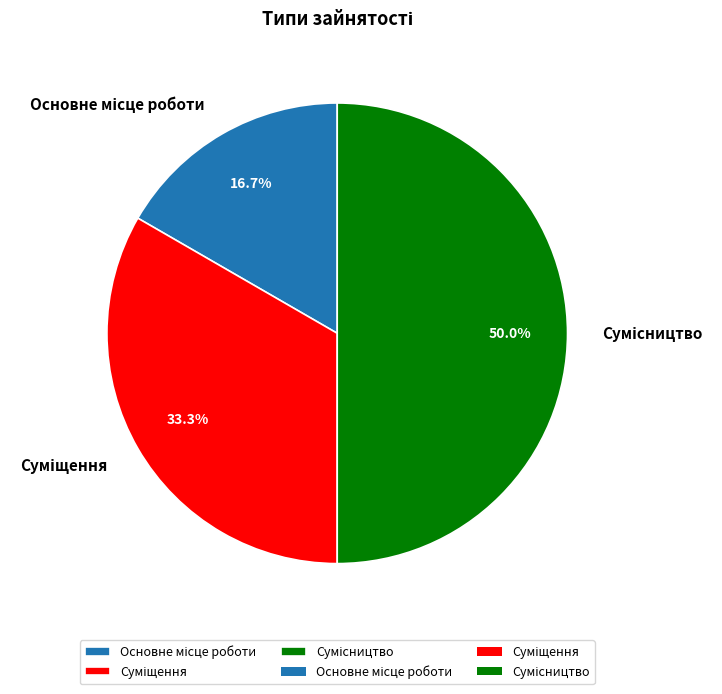

How many slices are in this pie chart?

3